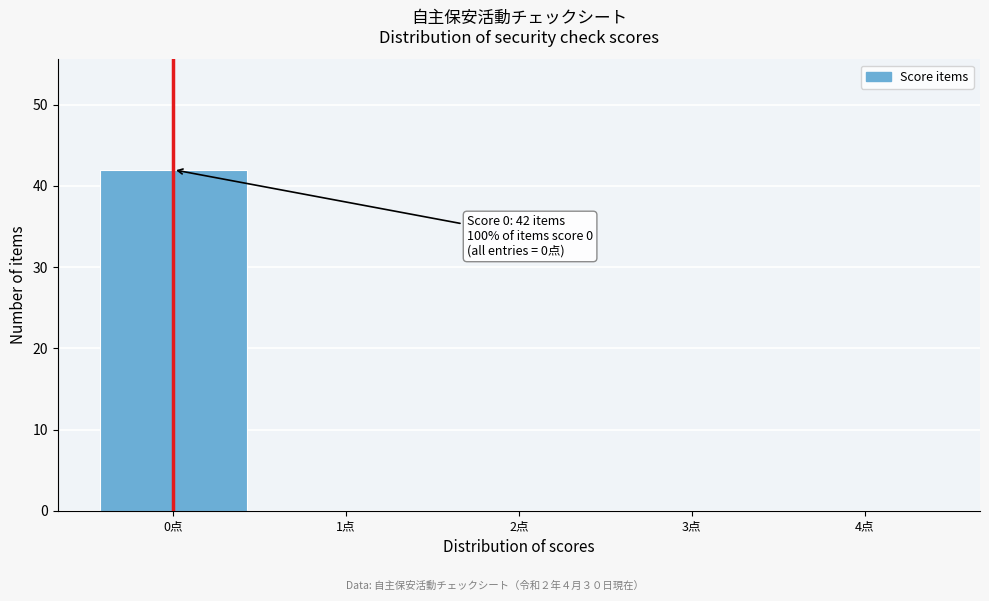

Reading left to right, extract all data points from this chart.

0点=42	1点=0	2点=0	3点=0	4点=0